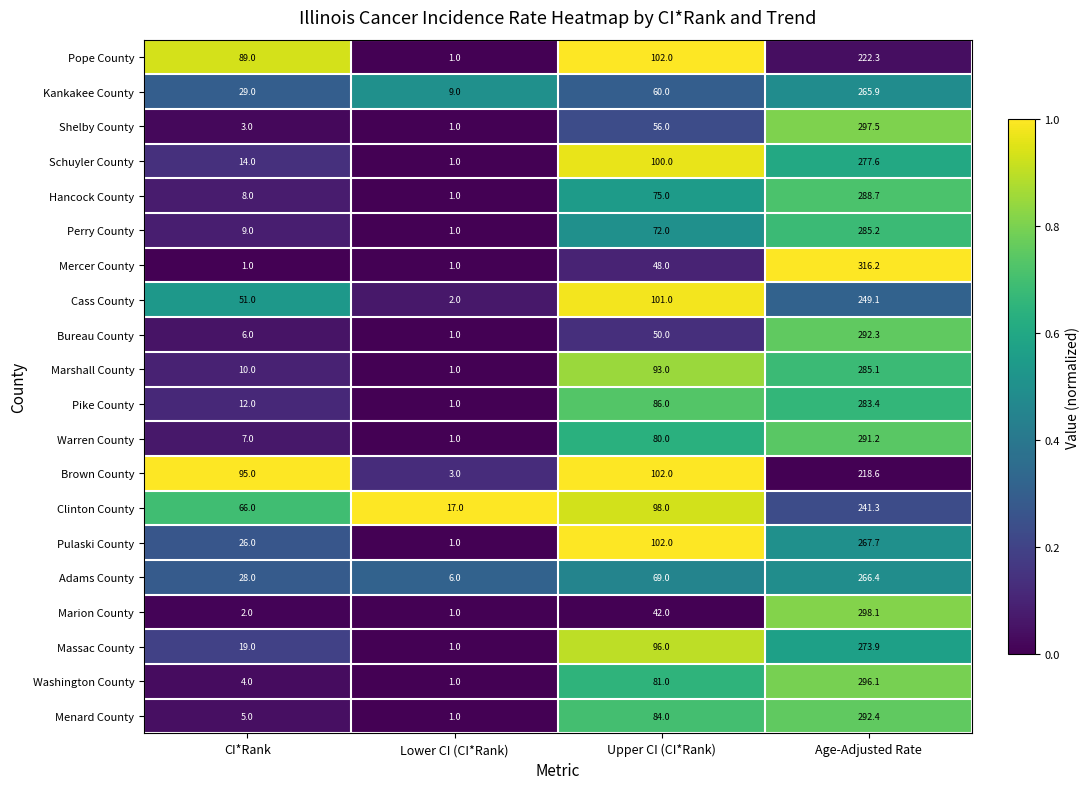

At which category does the chart reach its peak across all series?

Age-Adjusted Rate